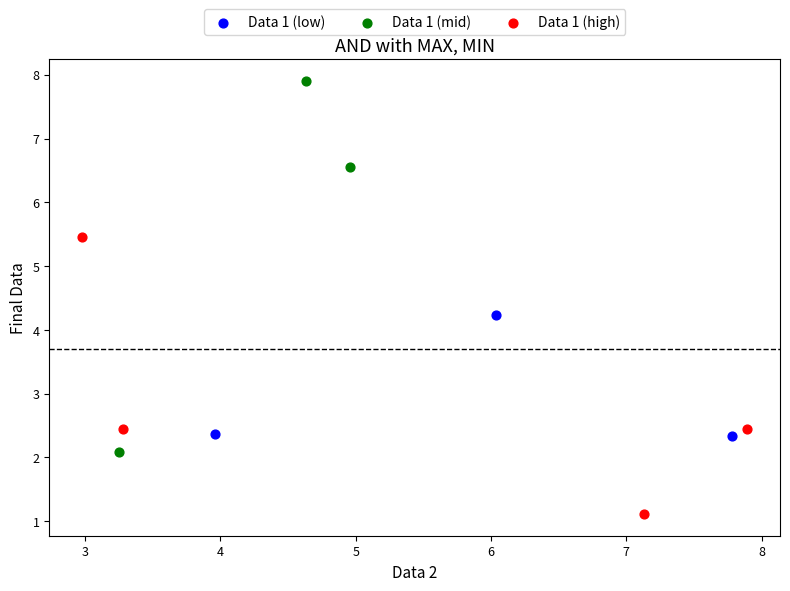

Which series contains the highest Y value?

Data 1 (mid)